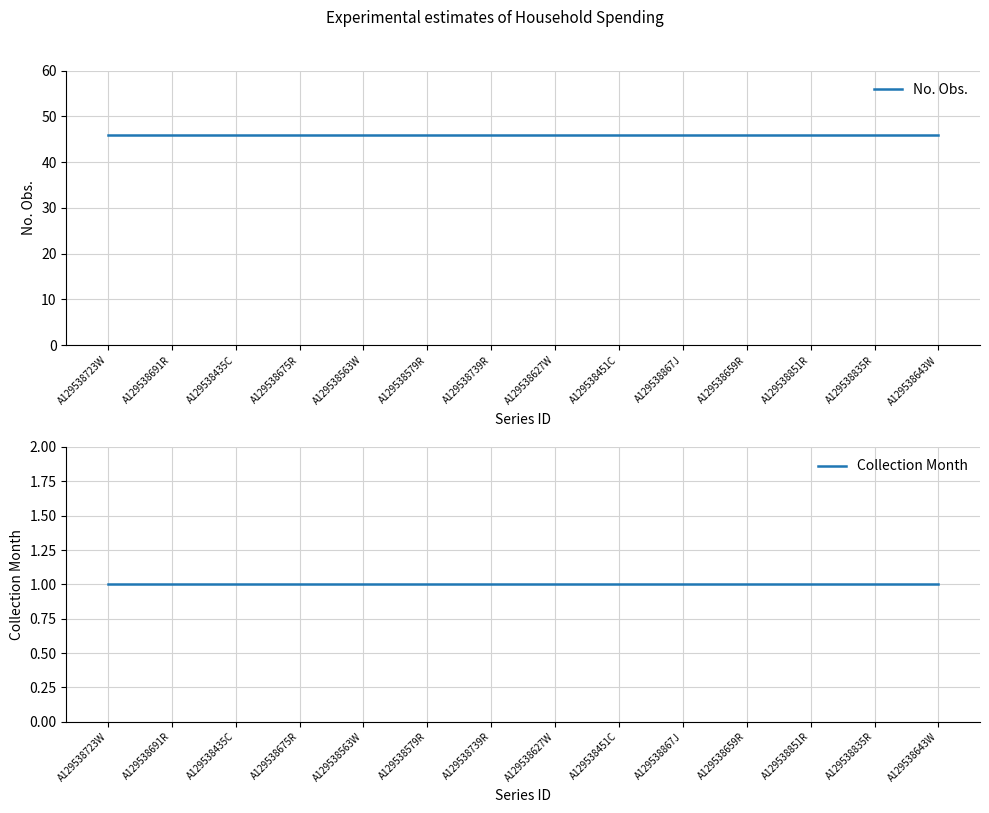

Which series changed the most between A129538739R and A129538867J?

No. Obs.